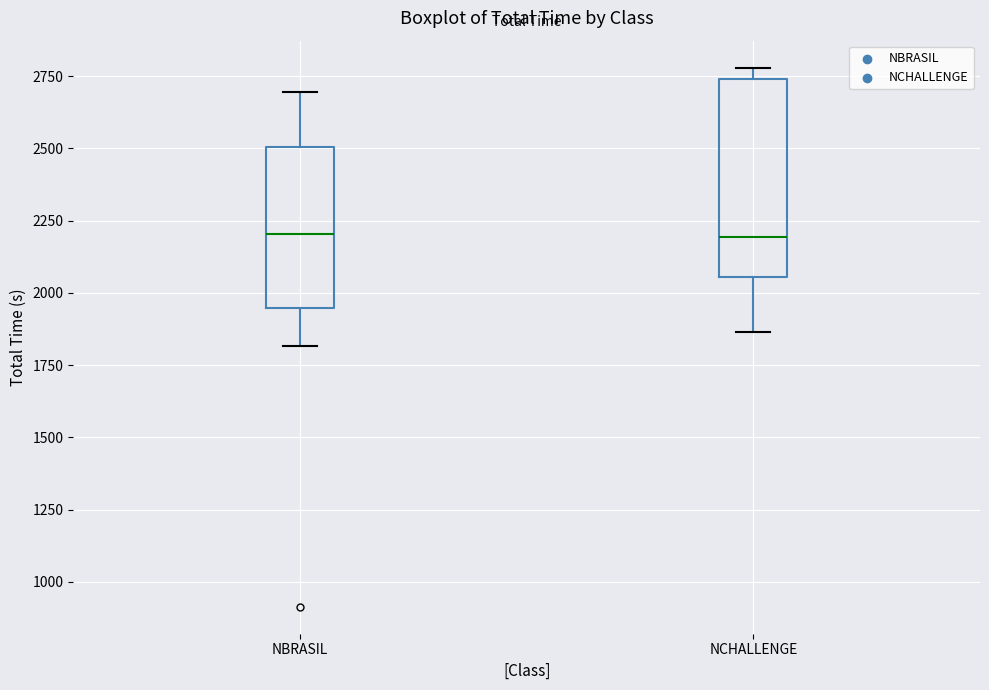

Reading left to right, read every box against the y-axis: the position of its median line, the range the box covers, and the ends of its whiskers. The values are not printed on the chart, so give them approximately, as read against the axis.

NBRASIL: median 2200, box 1950 to 2500, whiskers 1800 to 2700
NCHALLENGE: median 2200, box 2050 to 2750, whiskers 1850 to 2800